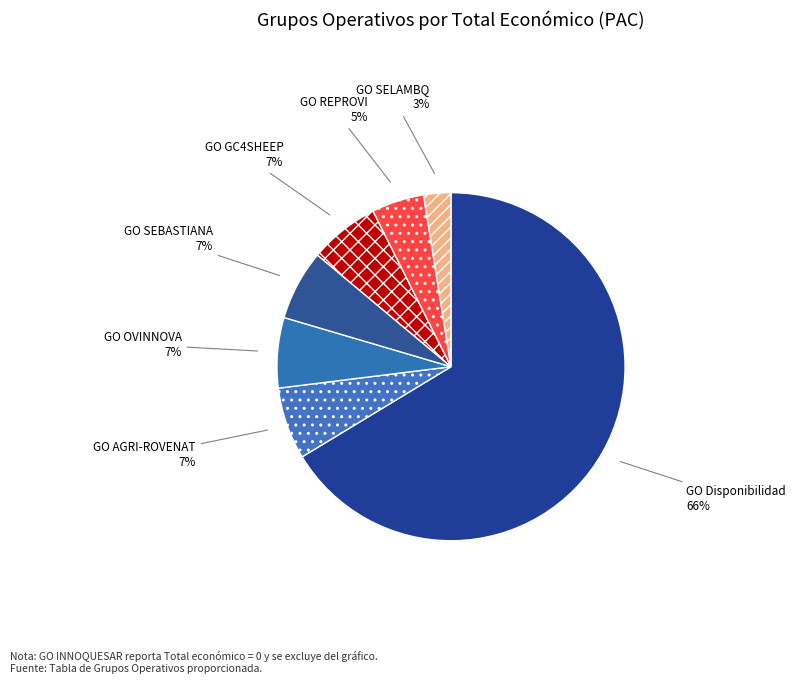

Which slice represents more than half of the pie?

GO Disponibilidad